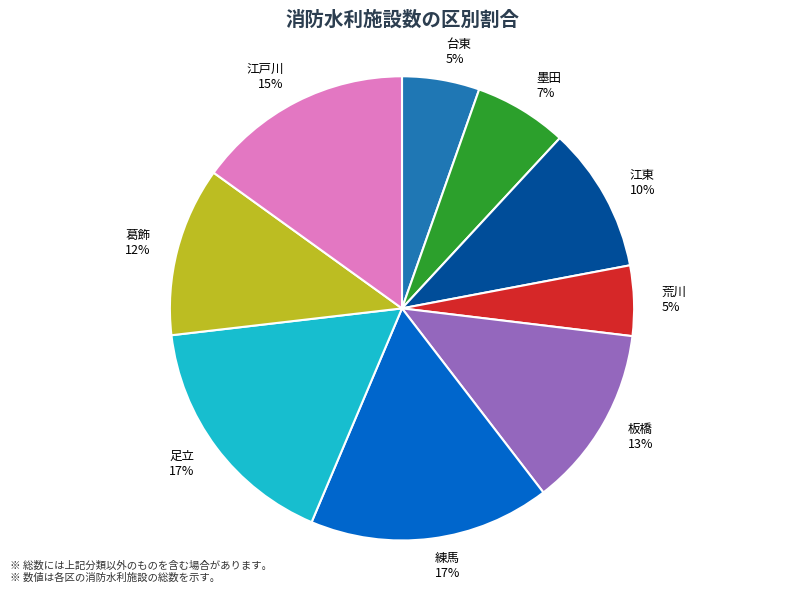

To the nearest percent, what is the combined percentage of 江東 and 葛飾?

22%